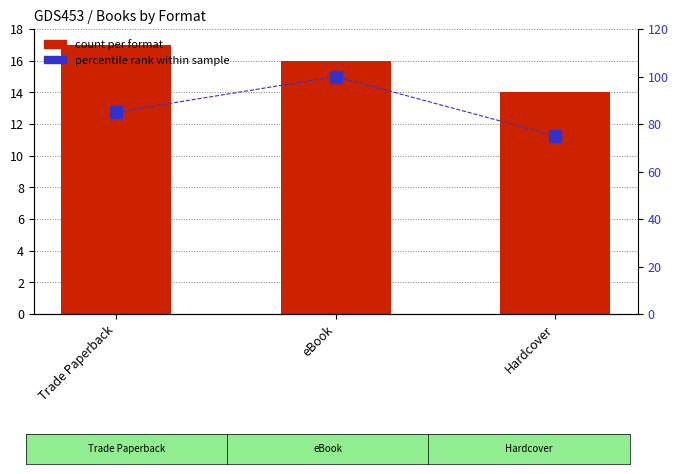

How many categories are shown in the chart?

3